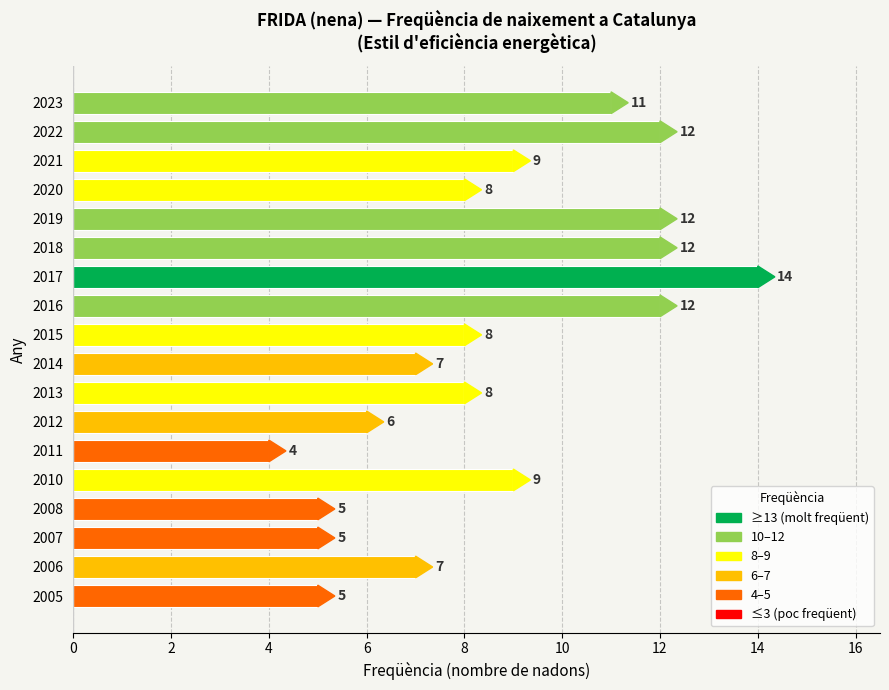

What is the minimum value shown in the chart?

4